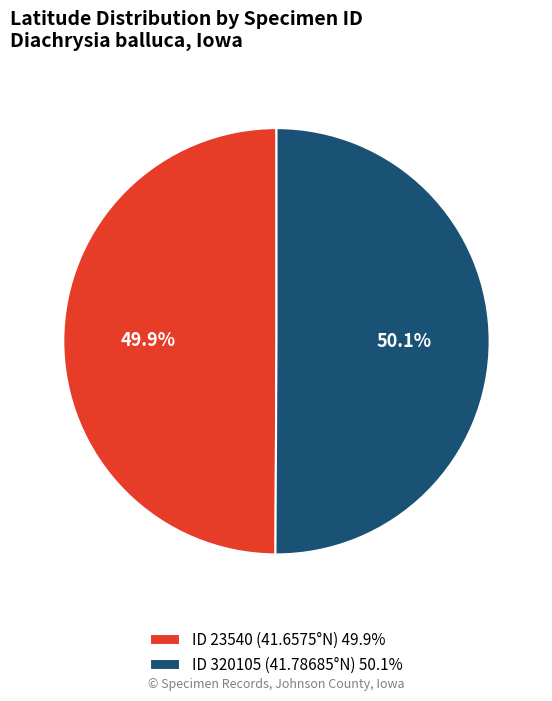

To the nearest percent, what portion does ID 320105 (41.78685°N) represent?

50%